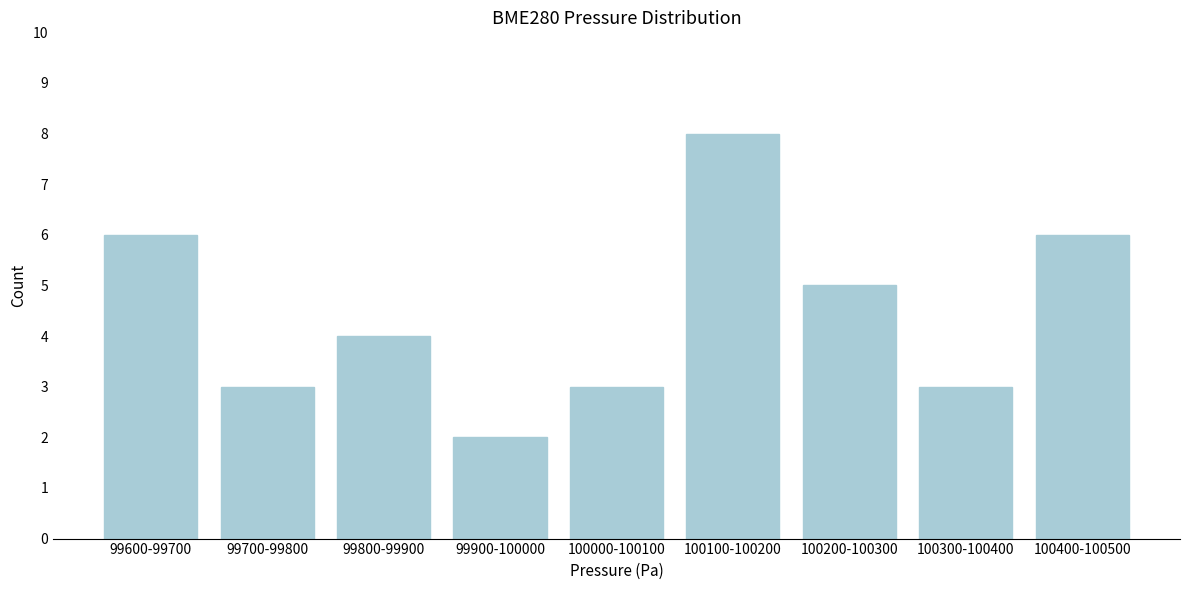

Reading left to right, list all the values displayed in this chart.

6	3	4	2	3	8	5	3	6